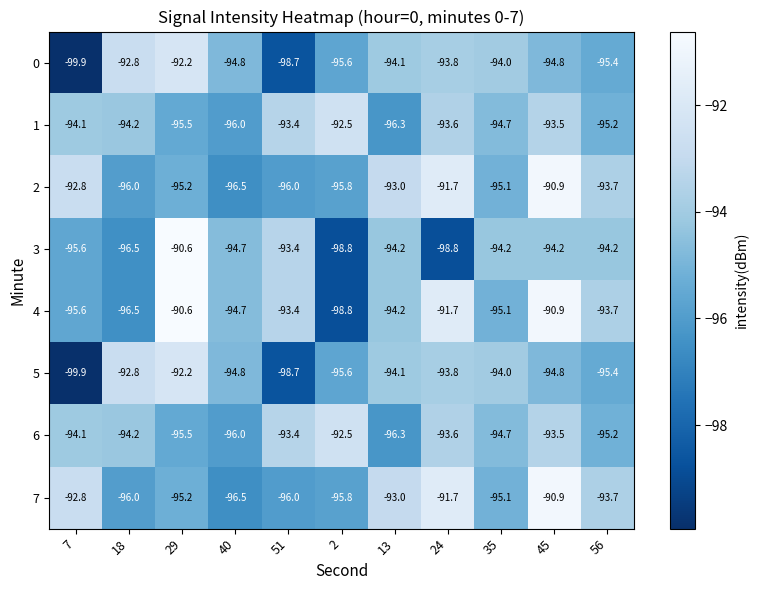

The 5 series shows -94.8 at 45. True or false?

True